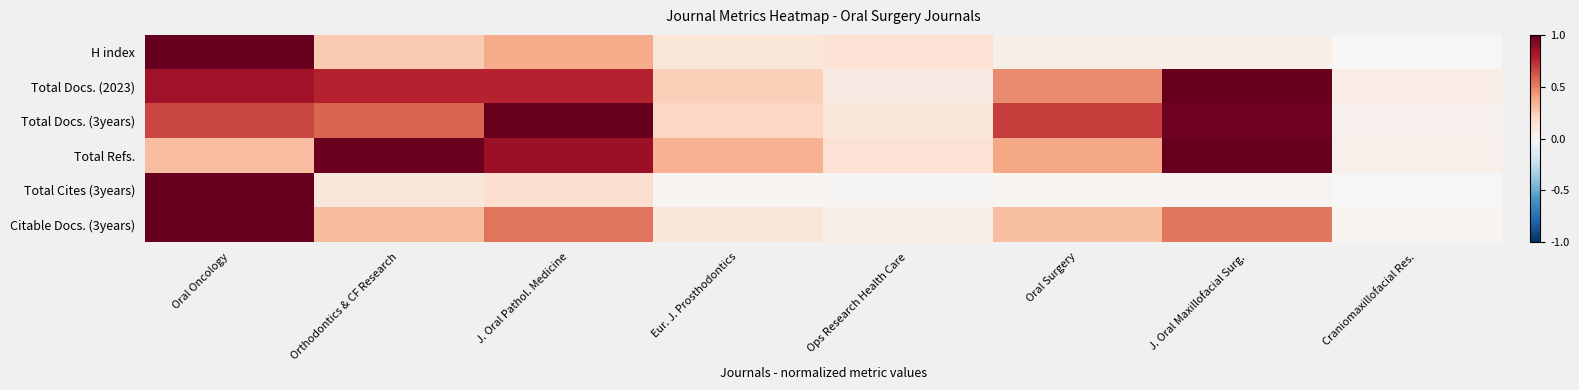

Which series has the largest total across all categories?

Total Docs. (3years)